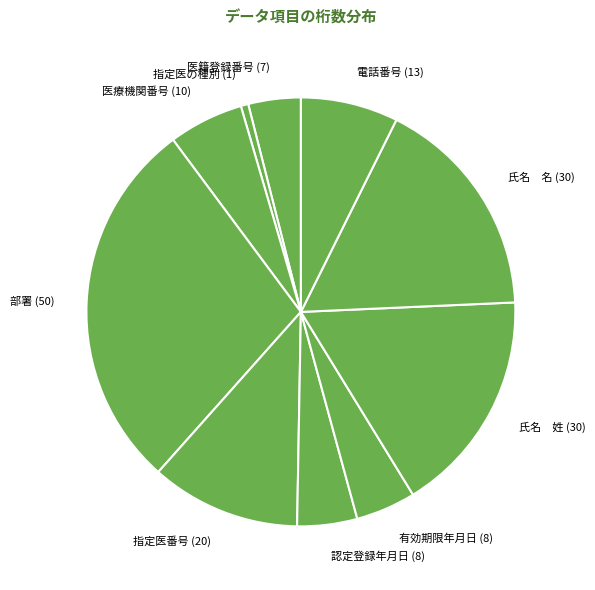

How many slices are in this pie chart?

10